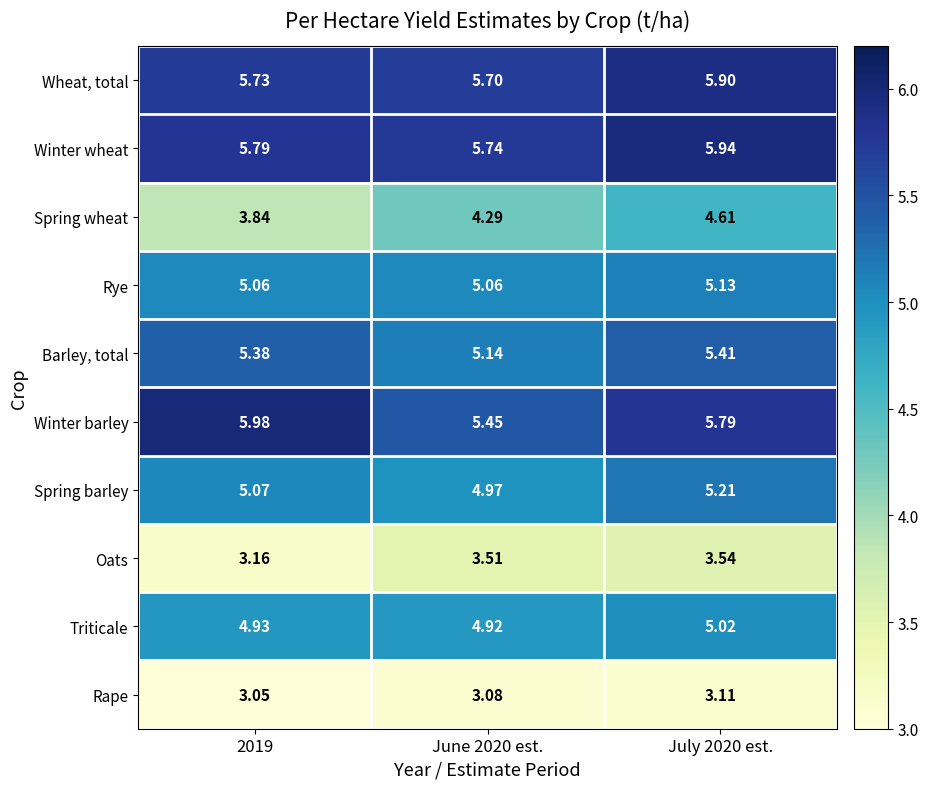

Which series has the largest total across all categories?

Winter wheat